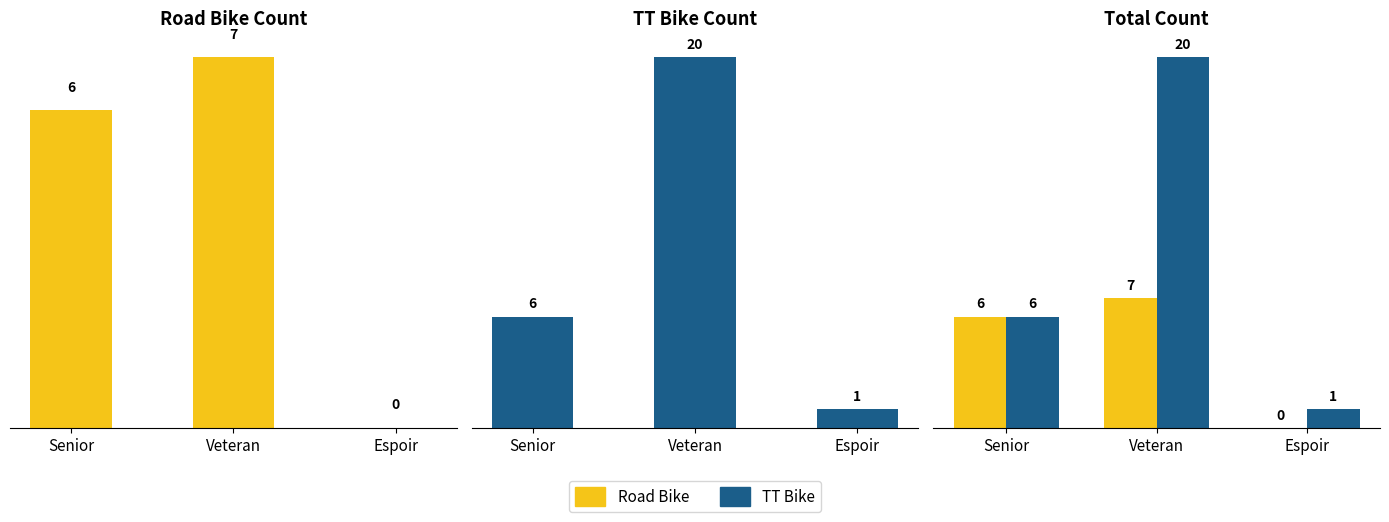

List the series in order of their overall mean, highest first.

TT Bike, Road Bike